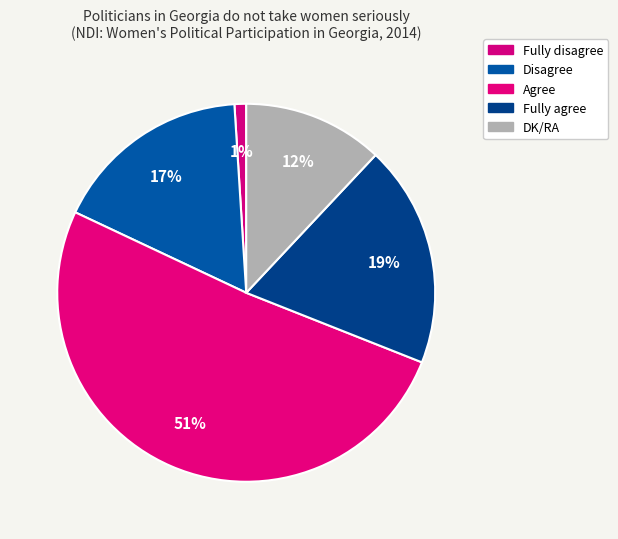

How many segments does this pie chart have?

5